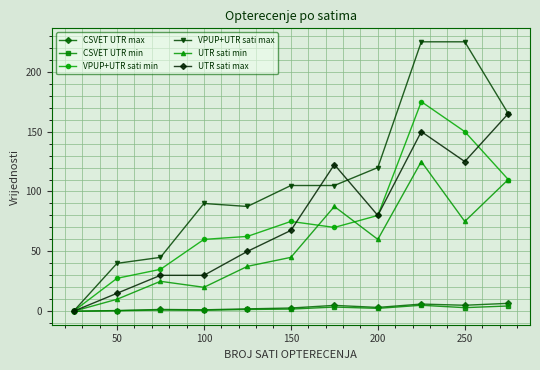

What are all the series names shown in the legend?

CSVET UTR max, CSVET UTR min, VPUP+UTR sati min, VPUP+UTR sati max, UTR sati min, UTR sati max